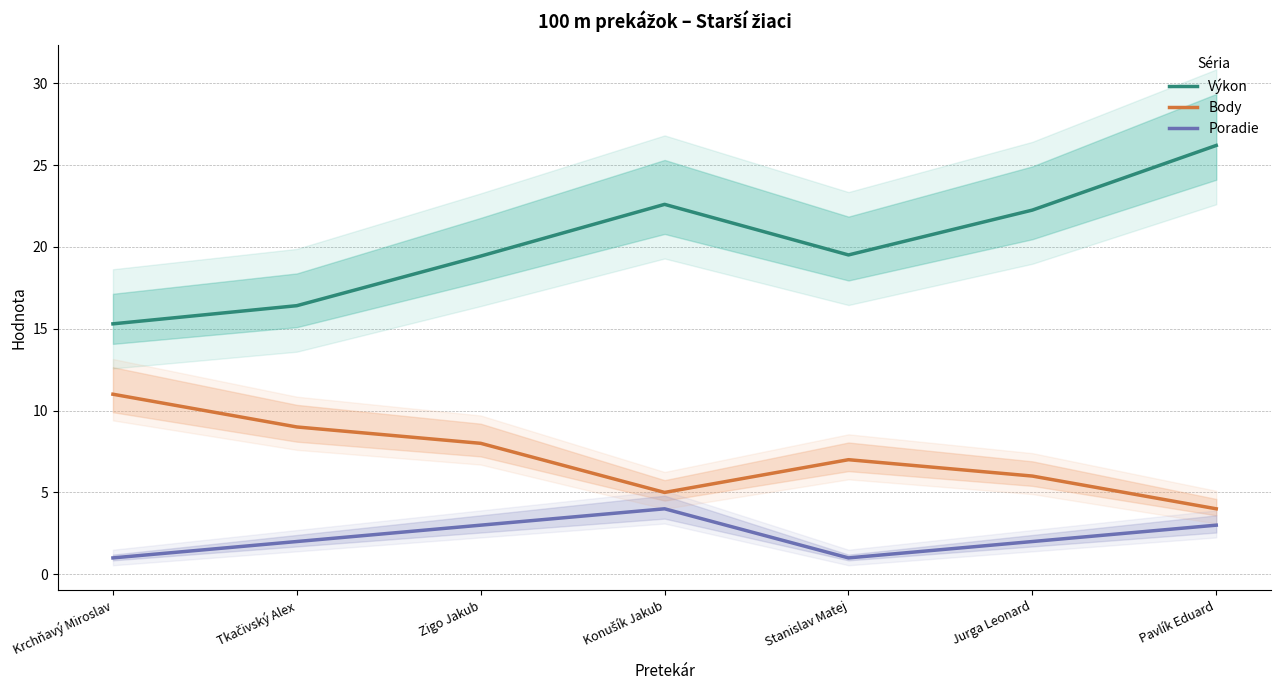

Which label corresponds to the smallest value in the chart?

Krchňavý Miroslav